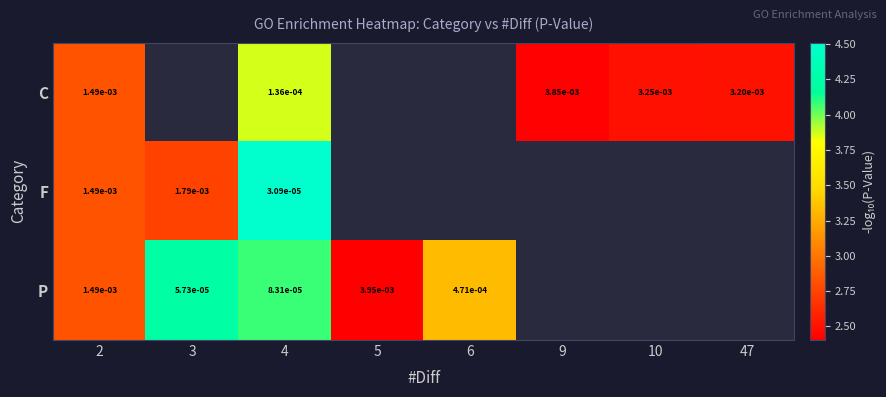

At 4, list the series in order from smallest to largest.

F, P, C